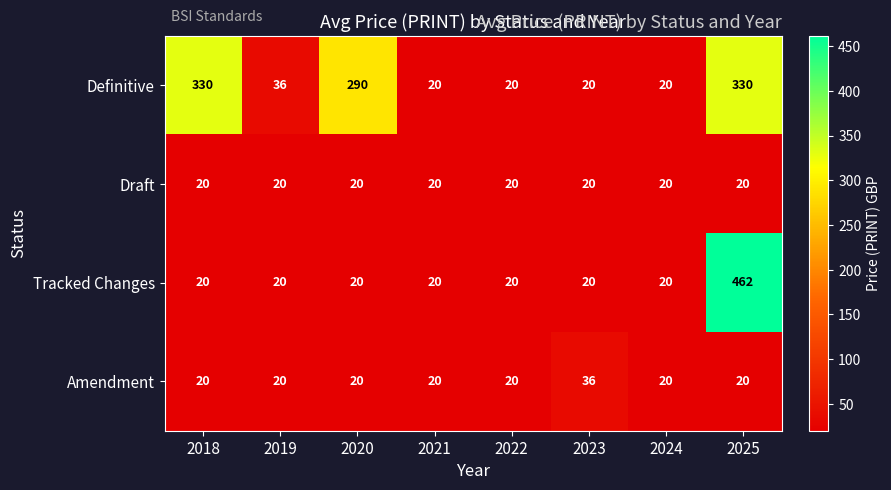

What is the total value across all series at 2023?

96